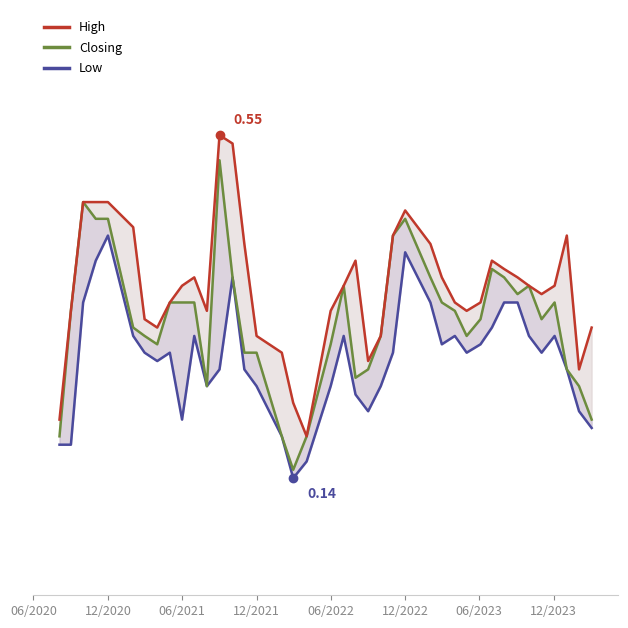

True or false: Closing has a value of 0.2 at 06/2022.

False